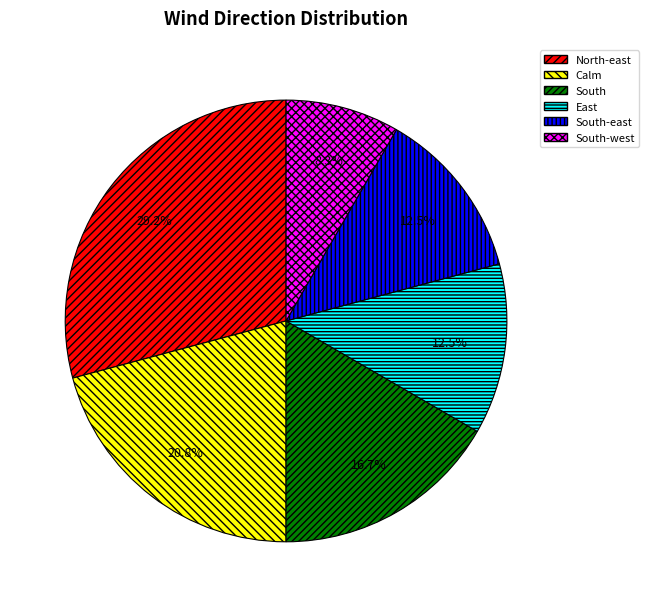

Which has a higher value, North-east or South-east?

North-east